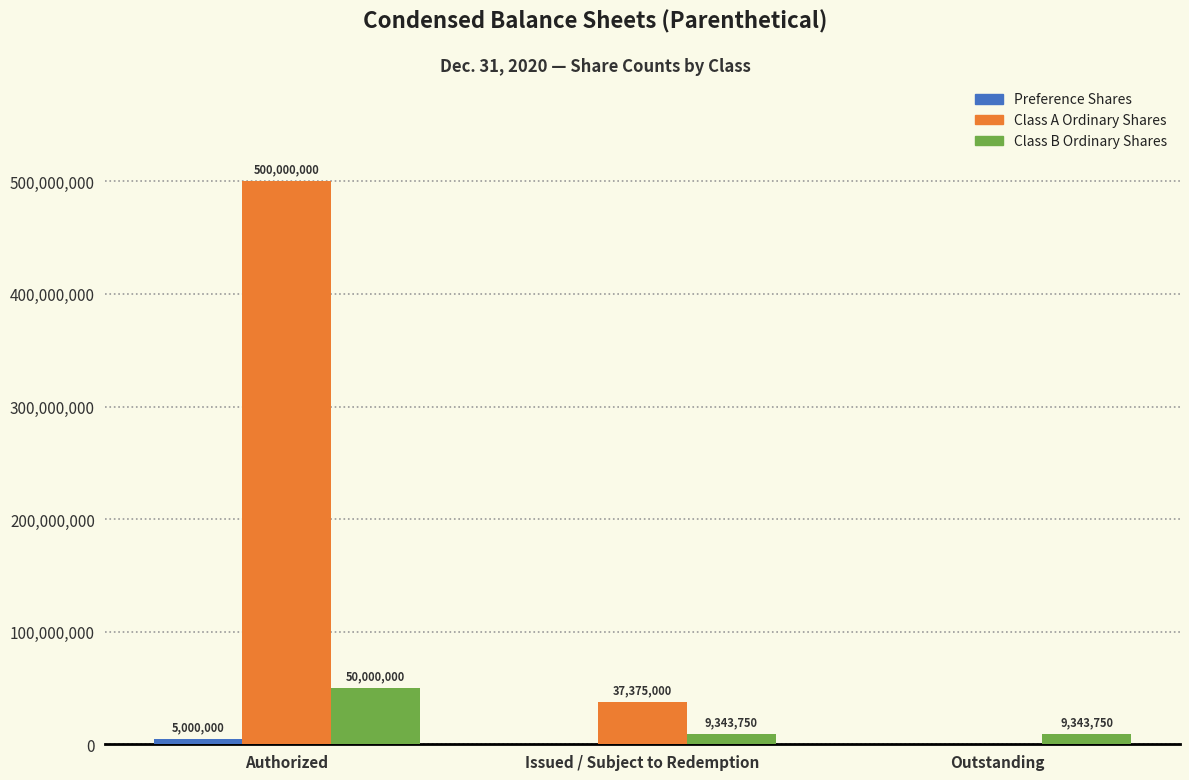

Which series changed the most between Authorized and Issued / Subject to Redemption?

Class A Ordinary Shares